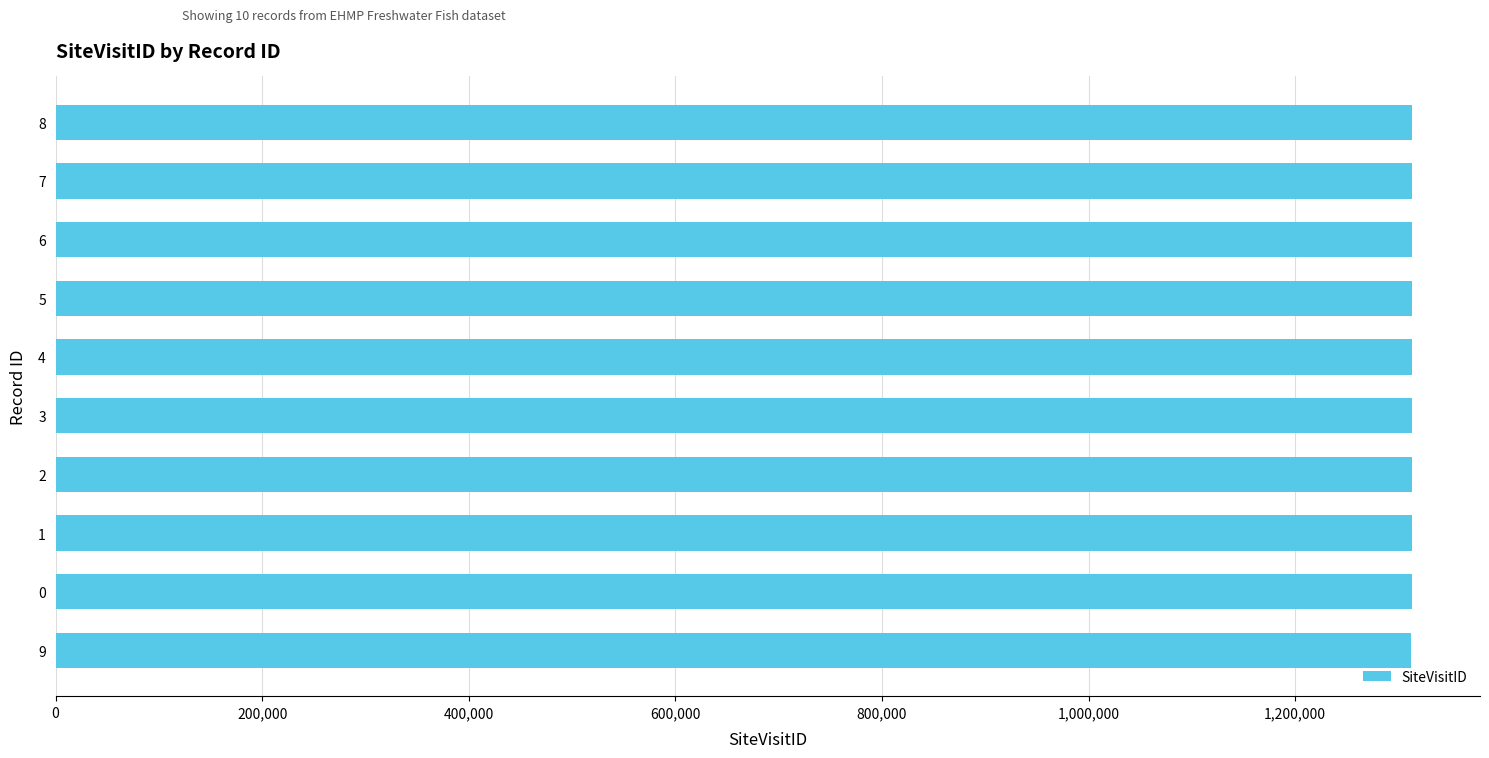

What is the smallest value displayed?

1311930